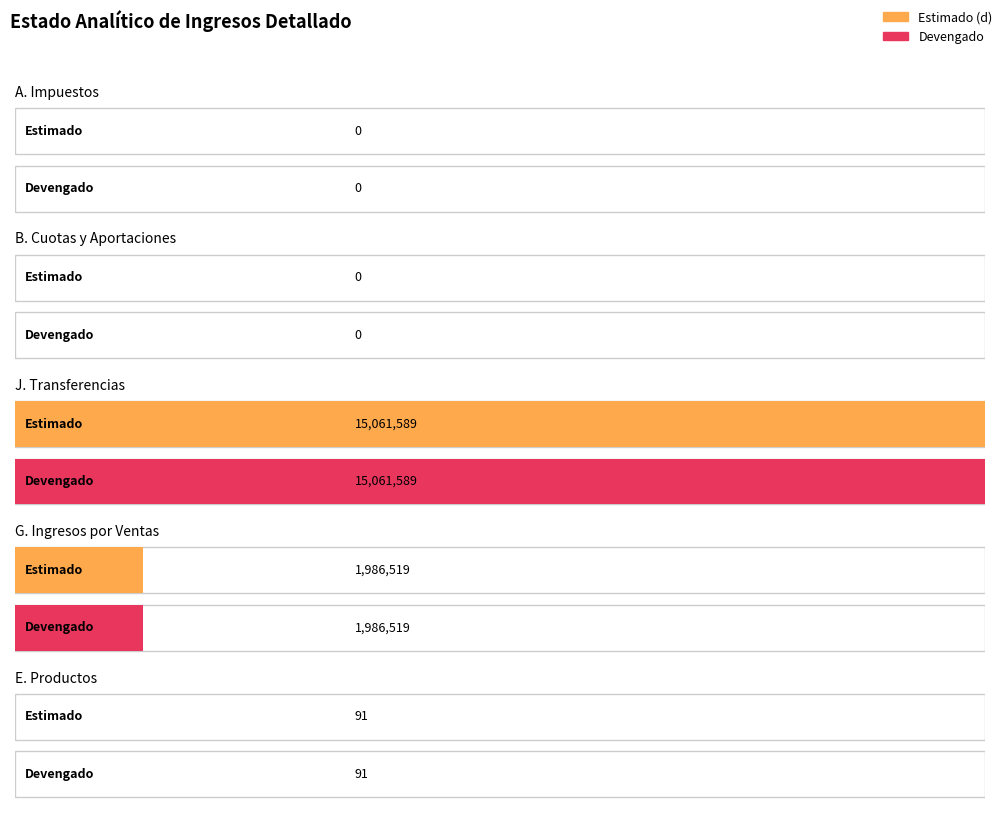

Which series changed the most between J. Transferencias and G. Ingresos por Ventas?

Estimado (d)